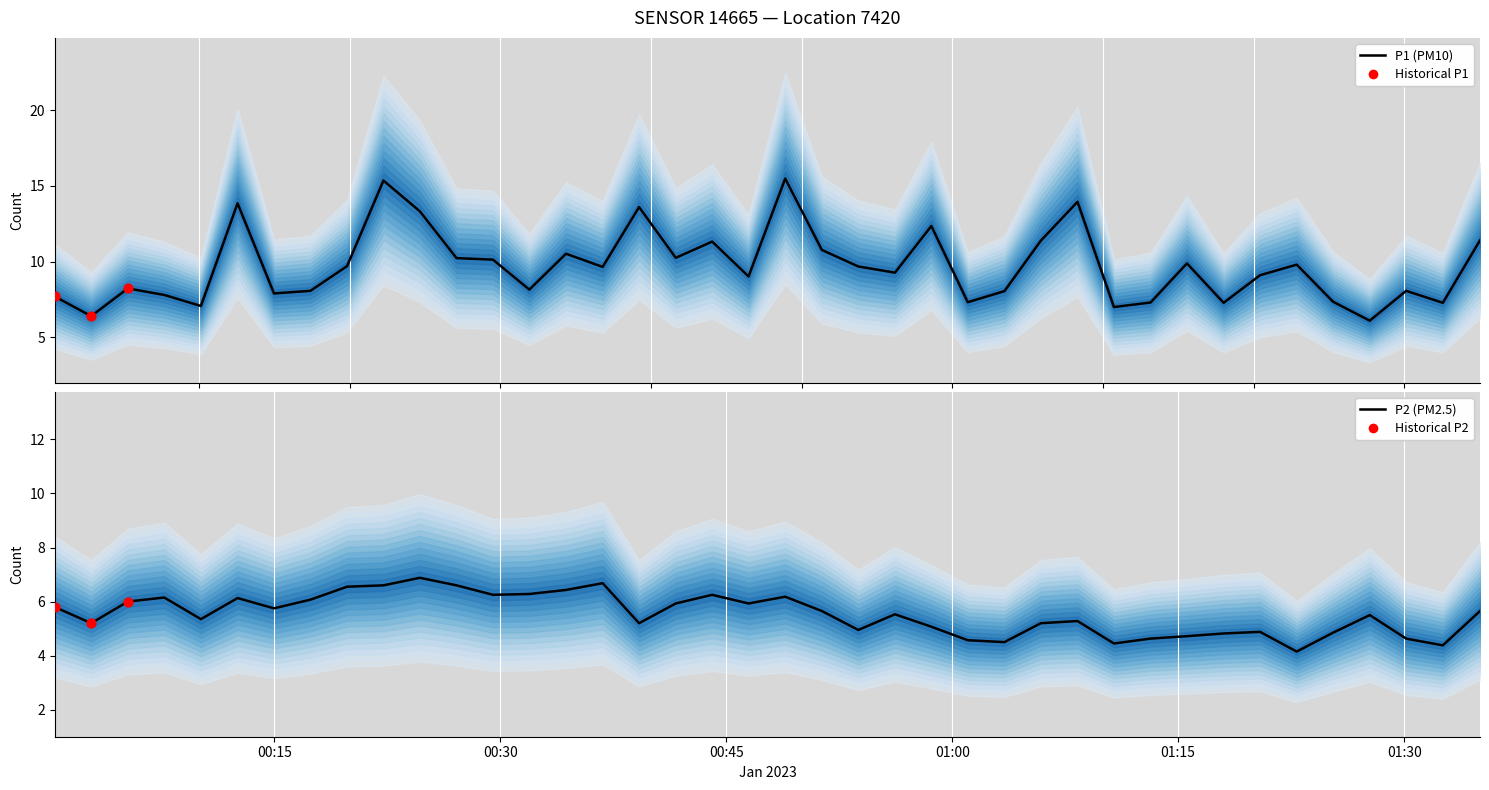

Which series has the largest Y range (max minus min)?

P1